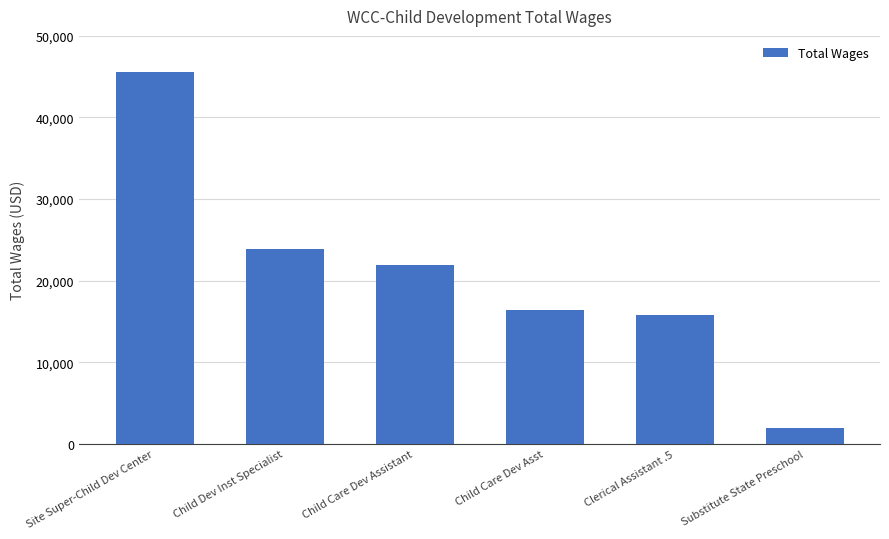

What is the approximate value at Child Dev Inst Specialist?

23875